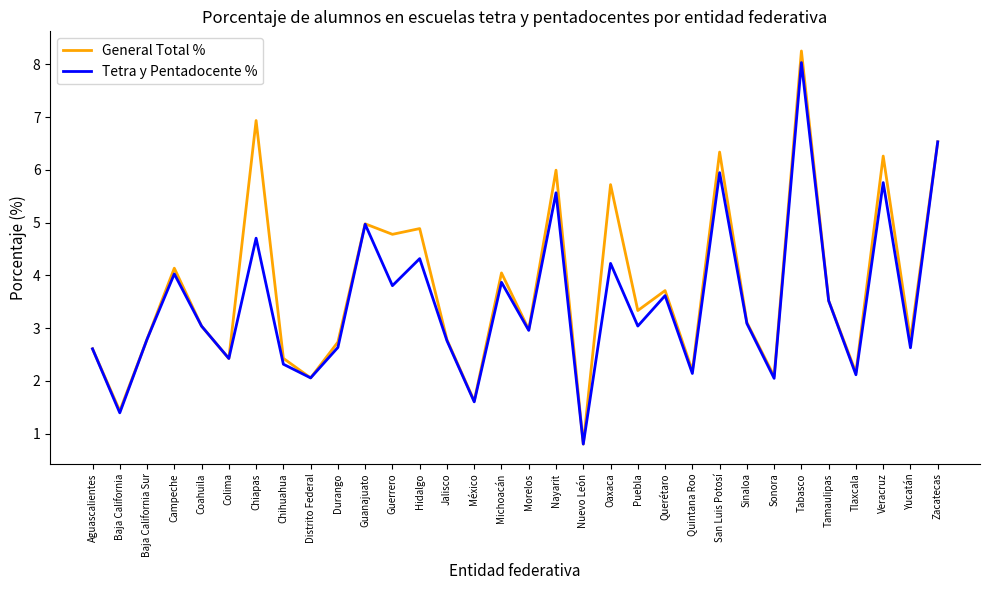

Where is the first local minimum for General Total %?

Baja California